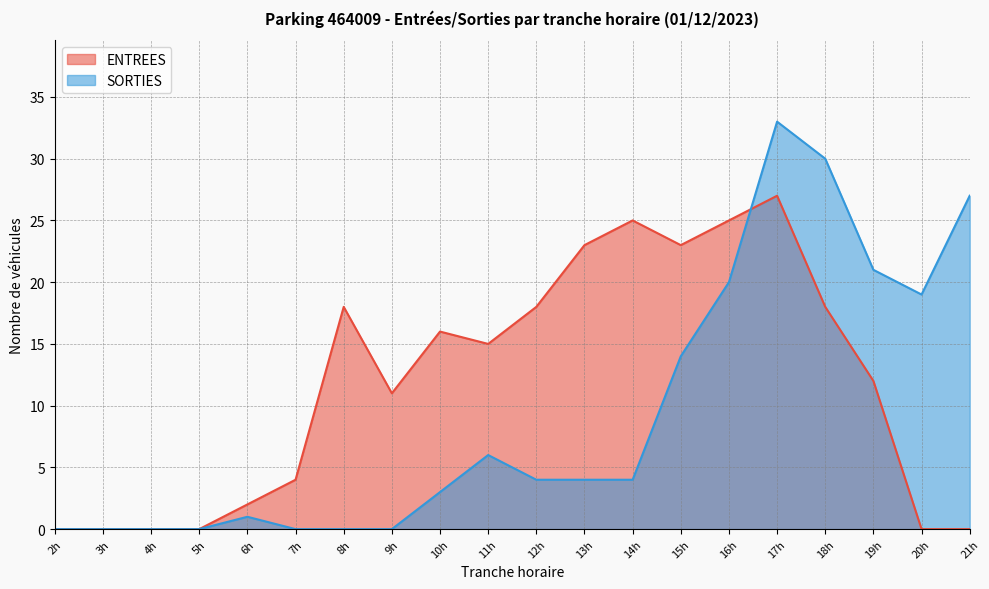

True or false: ENTREES and SORTIES intersect in this chart.

True